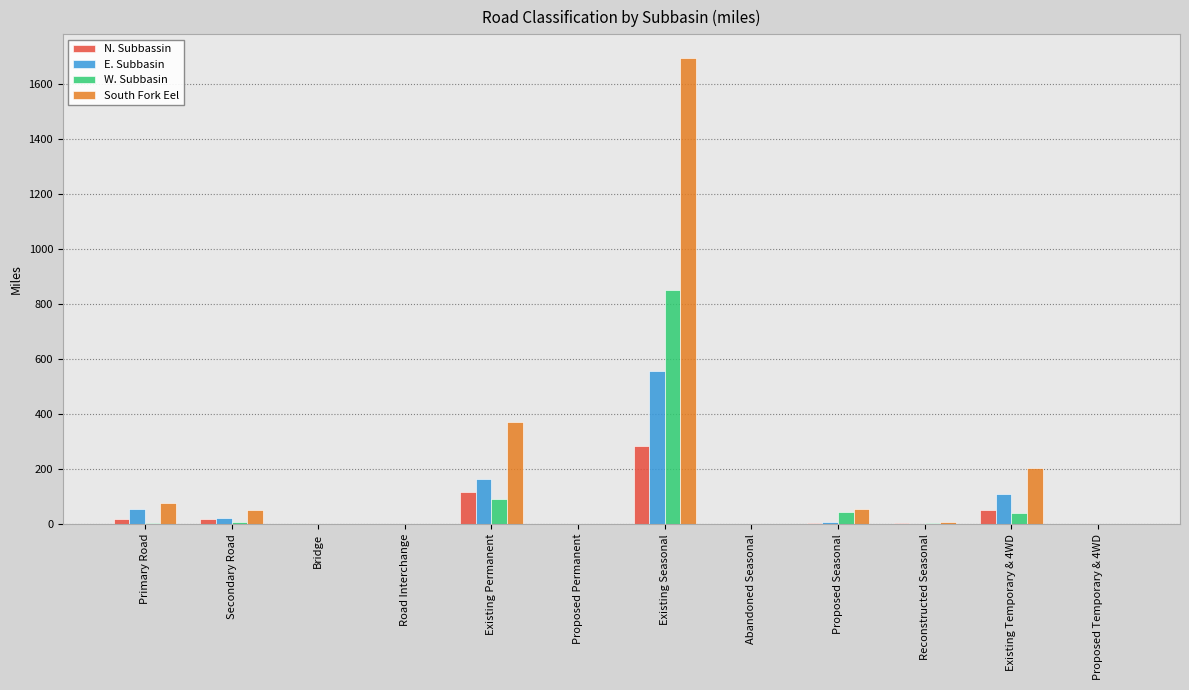

What are all the series names shown in the legend?

N. Subbassin, E. Subbasin, W. Subbasin, South Fork Eel